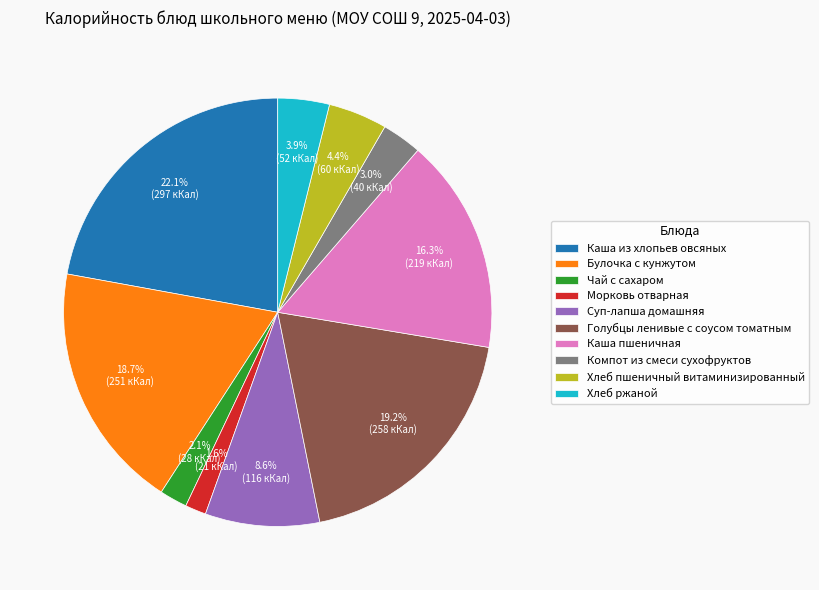

The Голубцы ленивые с соусом томатным slice represents 19% of the pie. True or false?

True